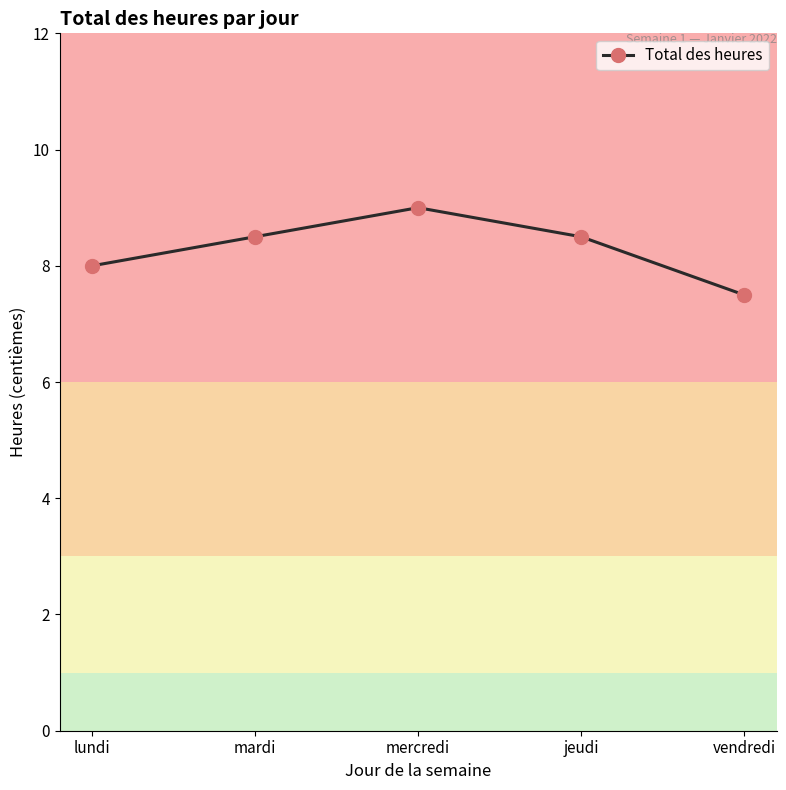

Is it true that the value at lundi is 8.0?

True